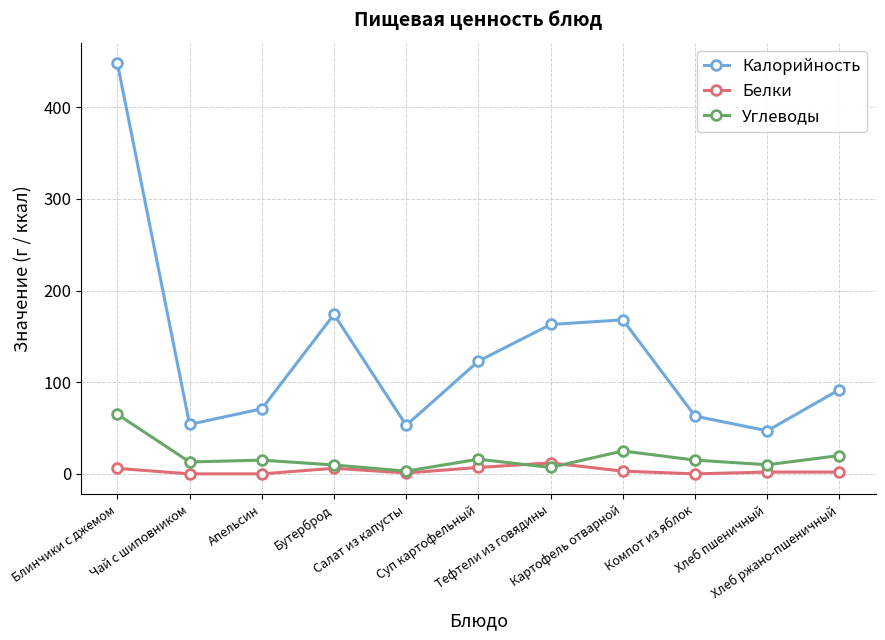

What value does the Углеводы series have at Салат из капусты?

3.0